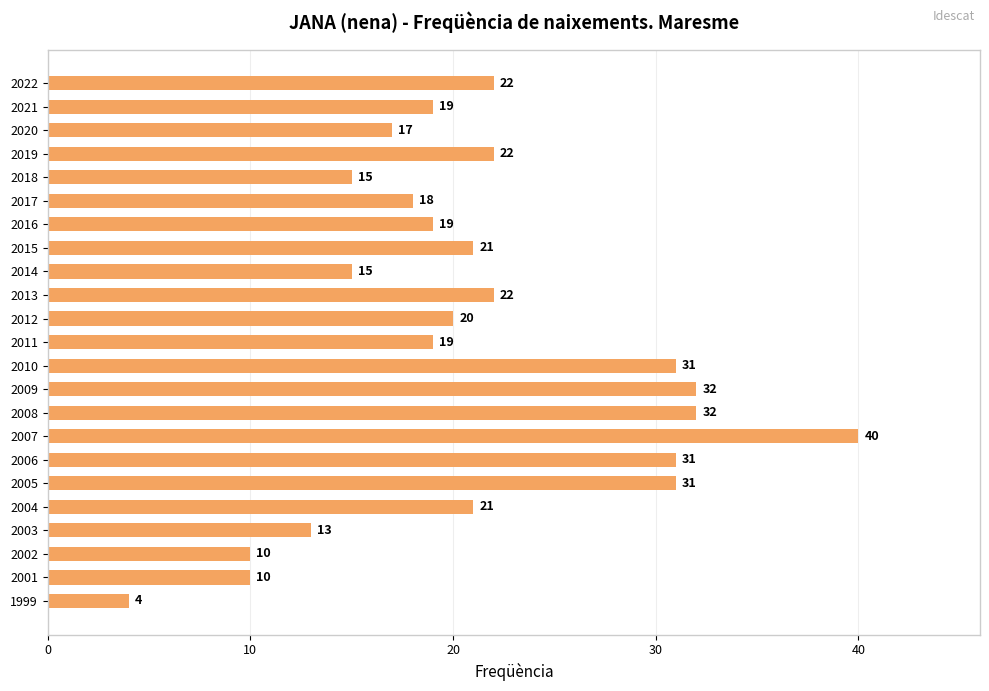

What is the value of the 20th bar from the top?

13